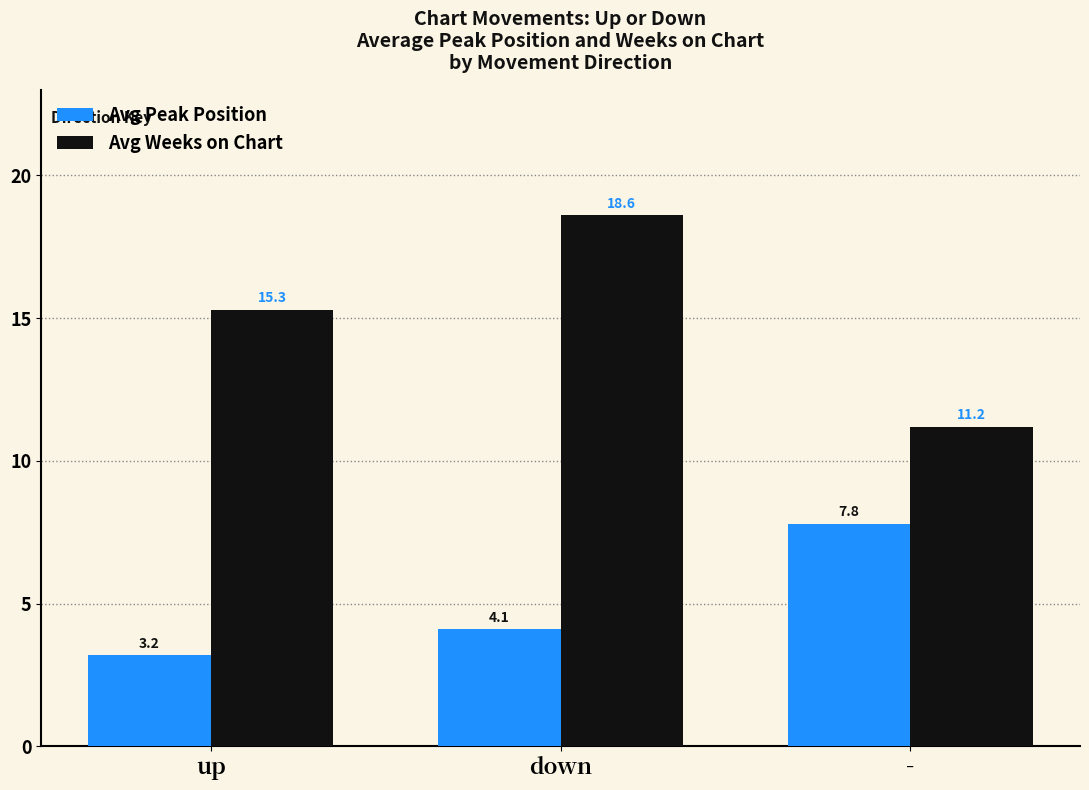

Reading left to right, transcribe all the data shown in this chart.

Avg Peak Position: up=3.2	down=4.1	-=7.8
Avg Weeks on Chart: up=15.3	down=18.6	-=11.2